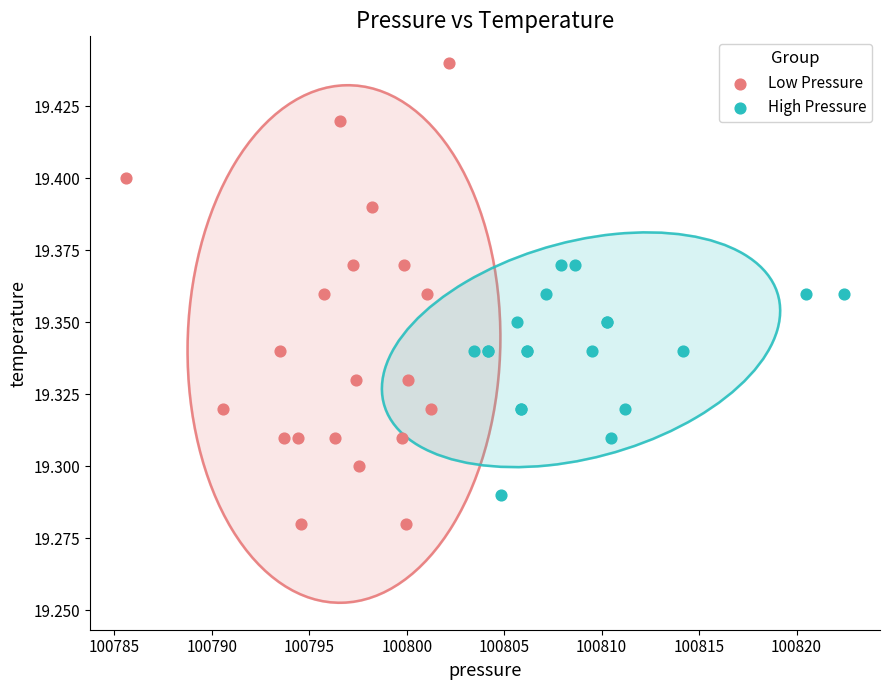

Which series reaches the maximum Y coordinate?

Low Pressure